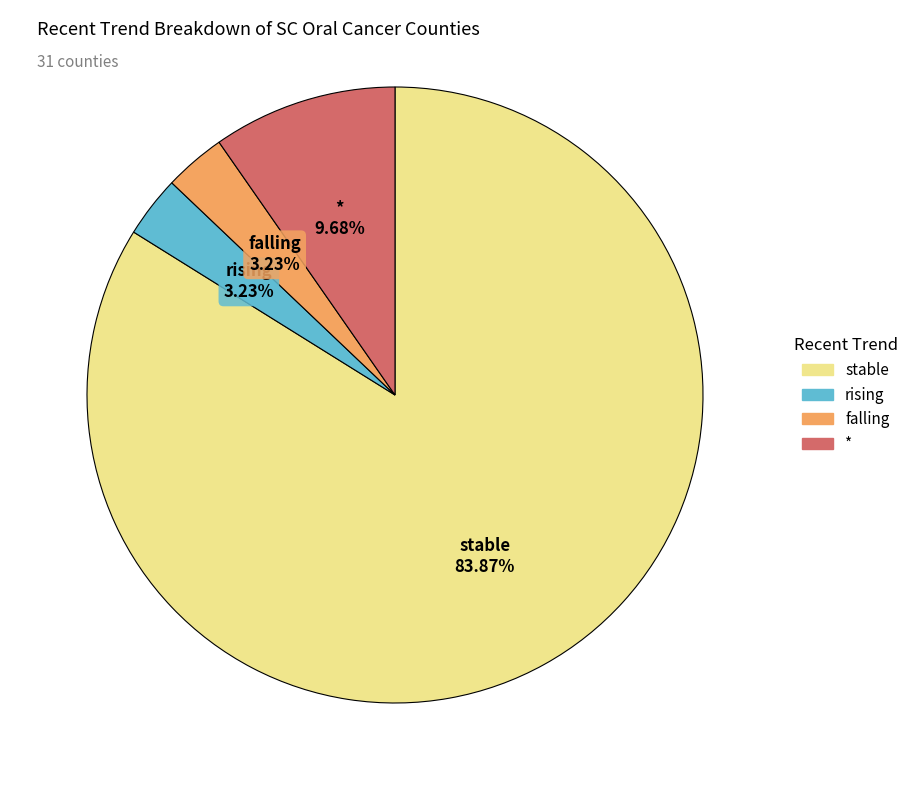

Is there any slice that represents more than half of the pie?

Yes